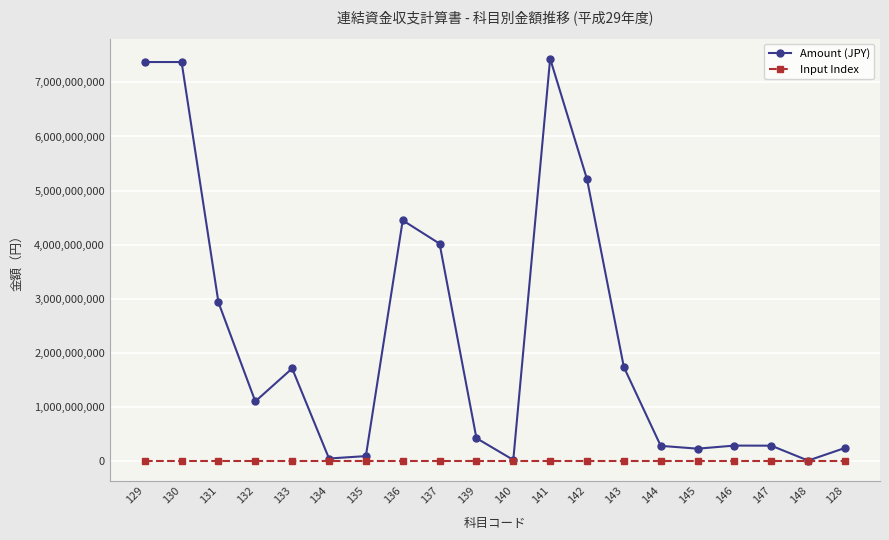

What is the maximum value shown in the chart?

7439912441